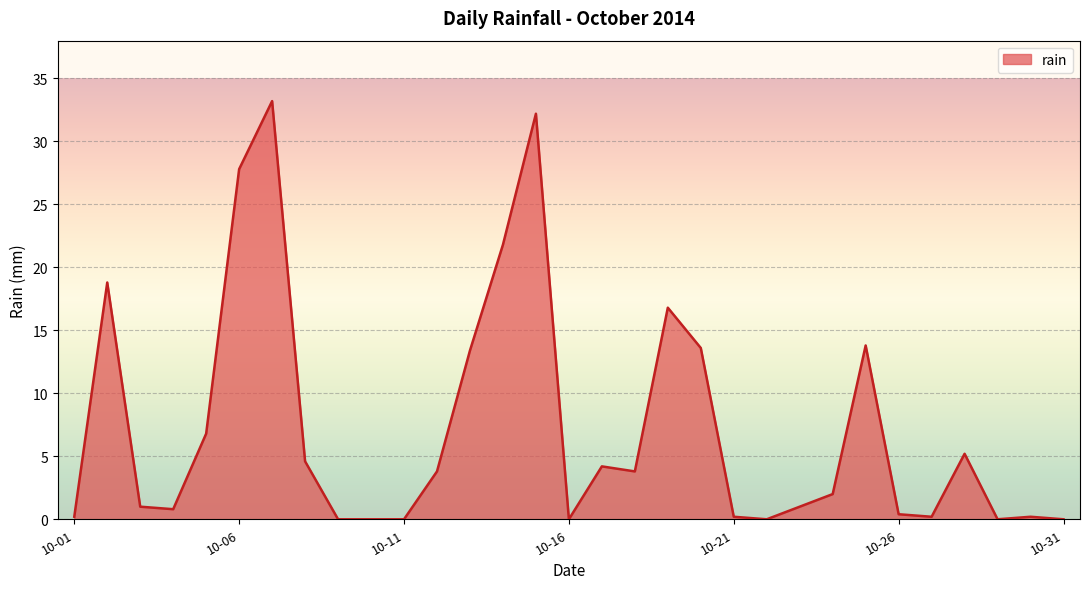

What is the greatest value displayed?

33.2